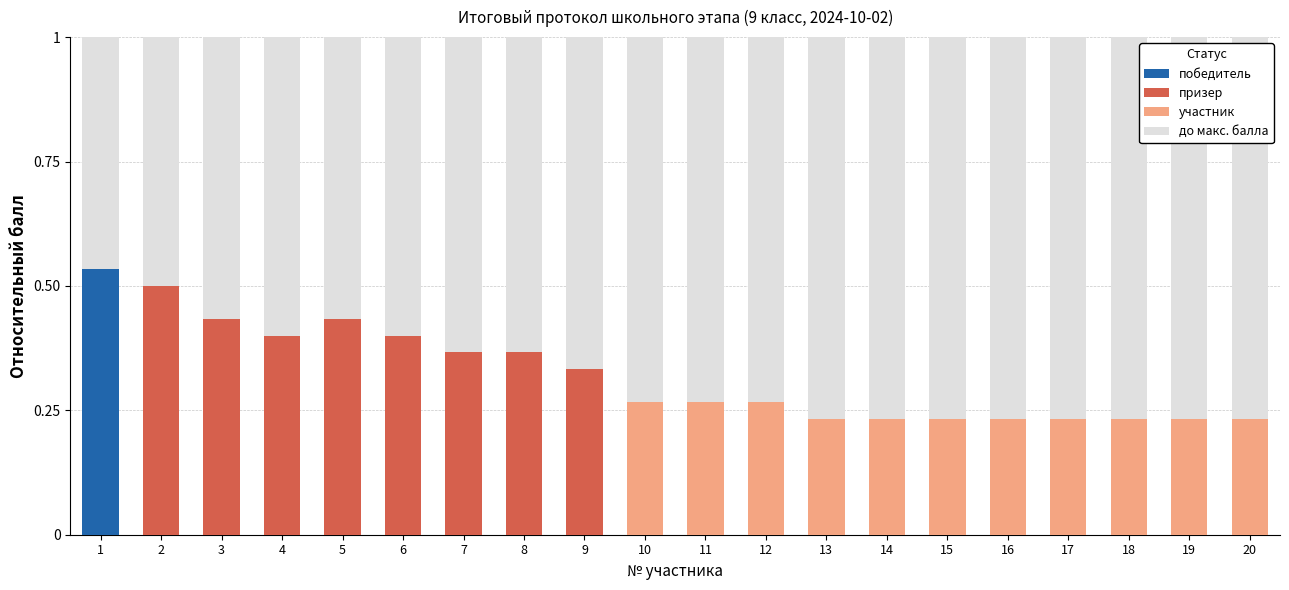

What is the sum of the values at 2 and 18?

1.3